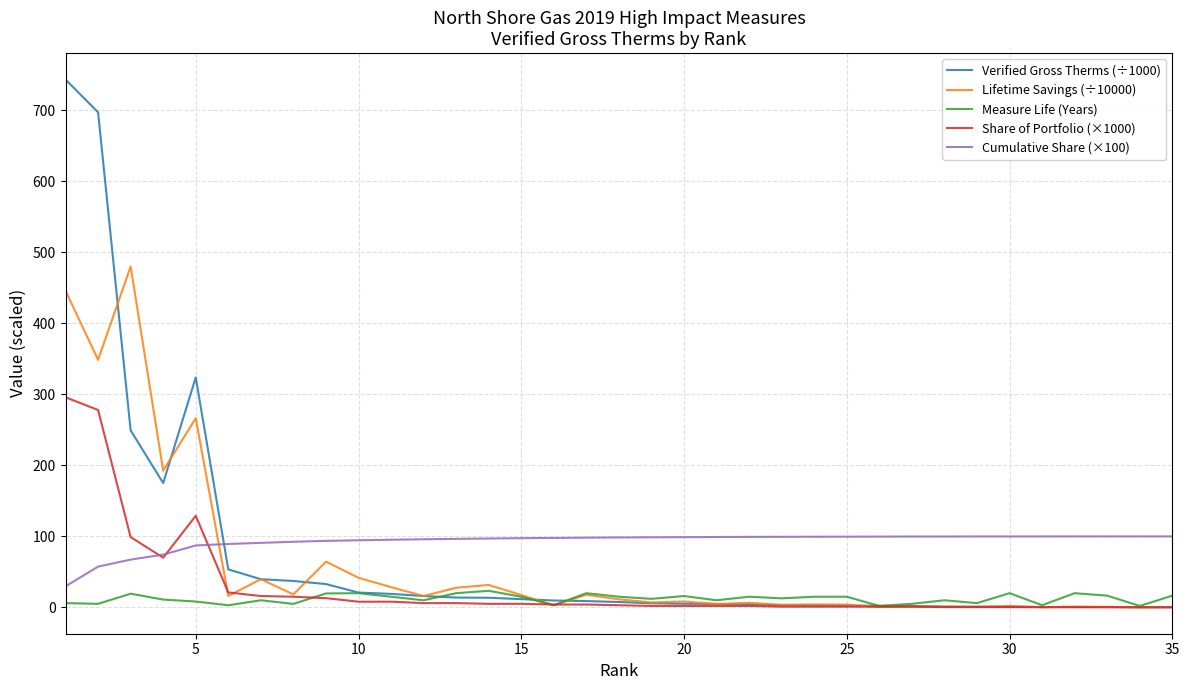

Which series has the largest range (max minus min)?

Verified Gross Therms (÷1000)